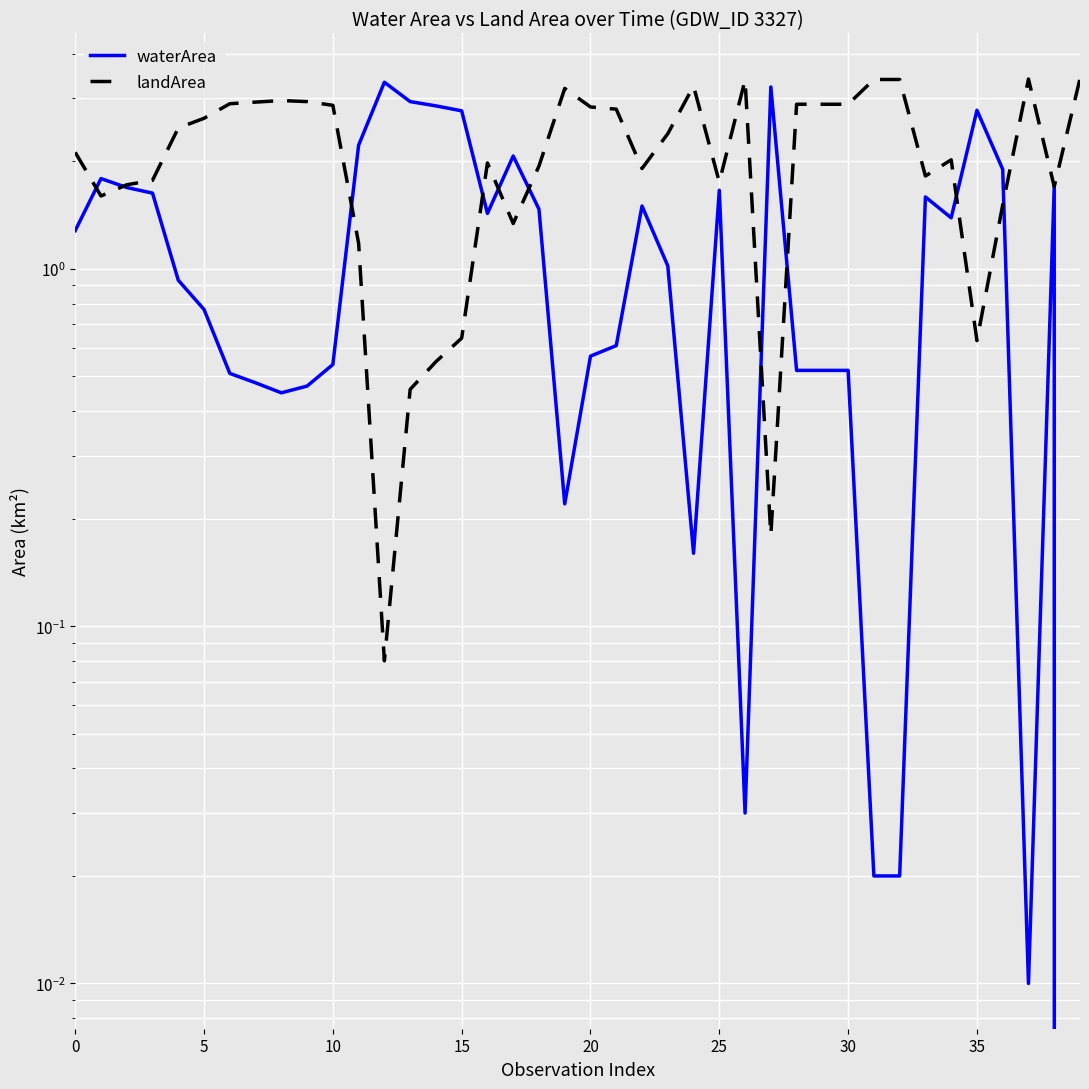

How many data points in landArea are less than 2?

18